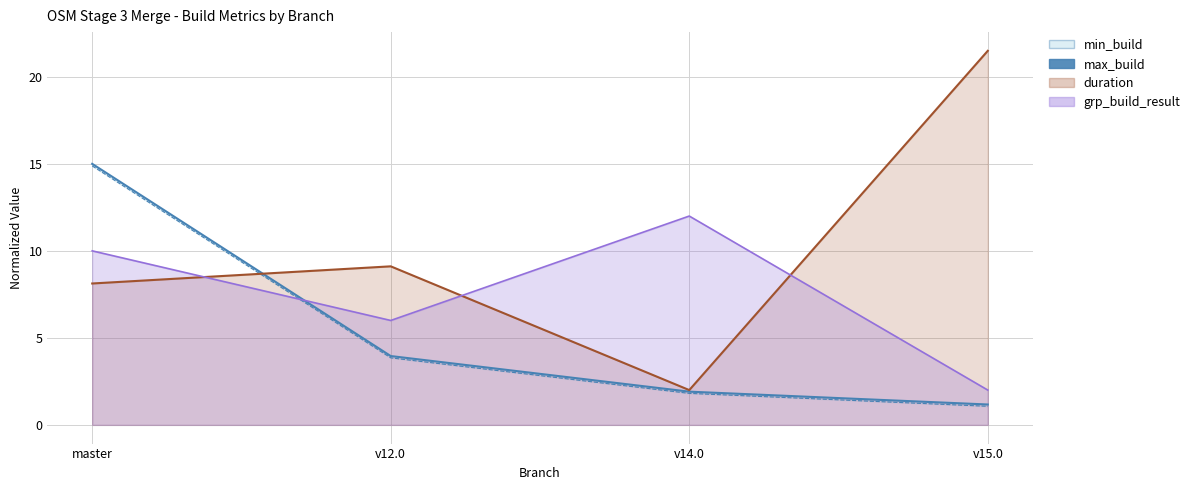

What is the label of the 2nd point from the left?

v12.0